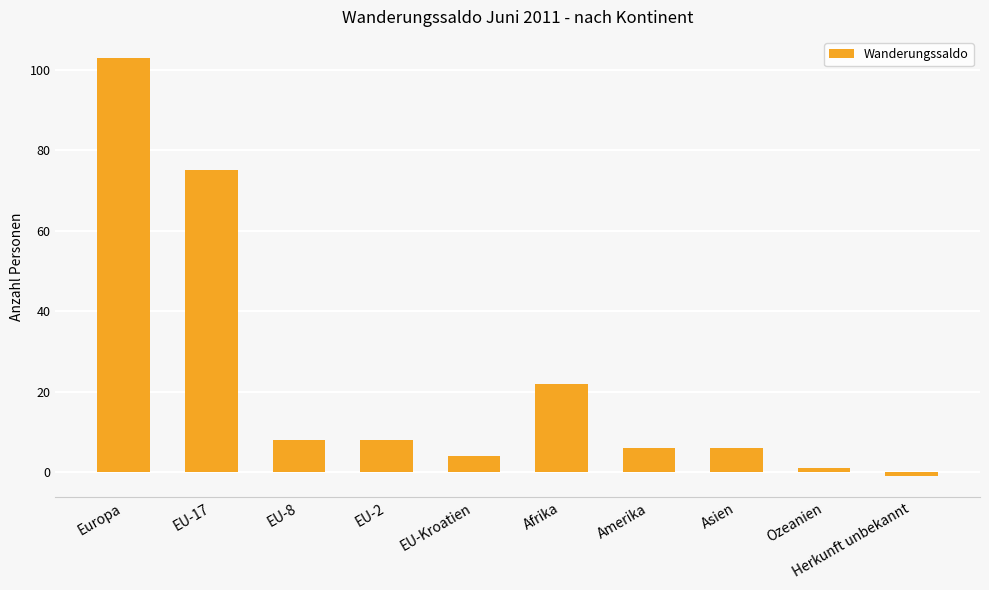

True or false: the data shows 1 at Ozeanien.

True